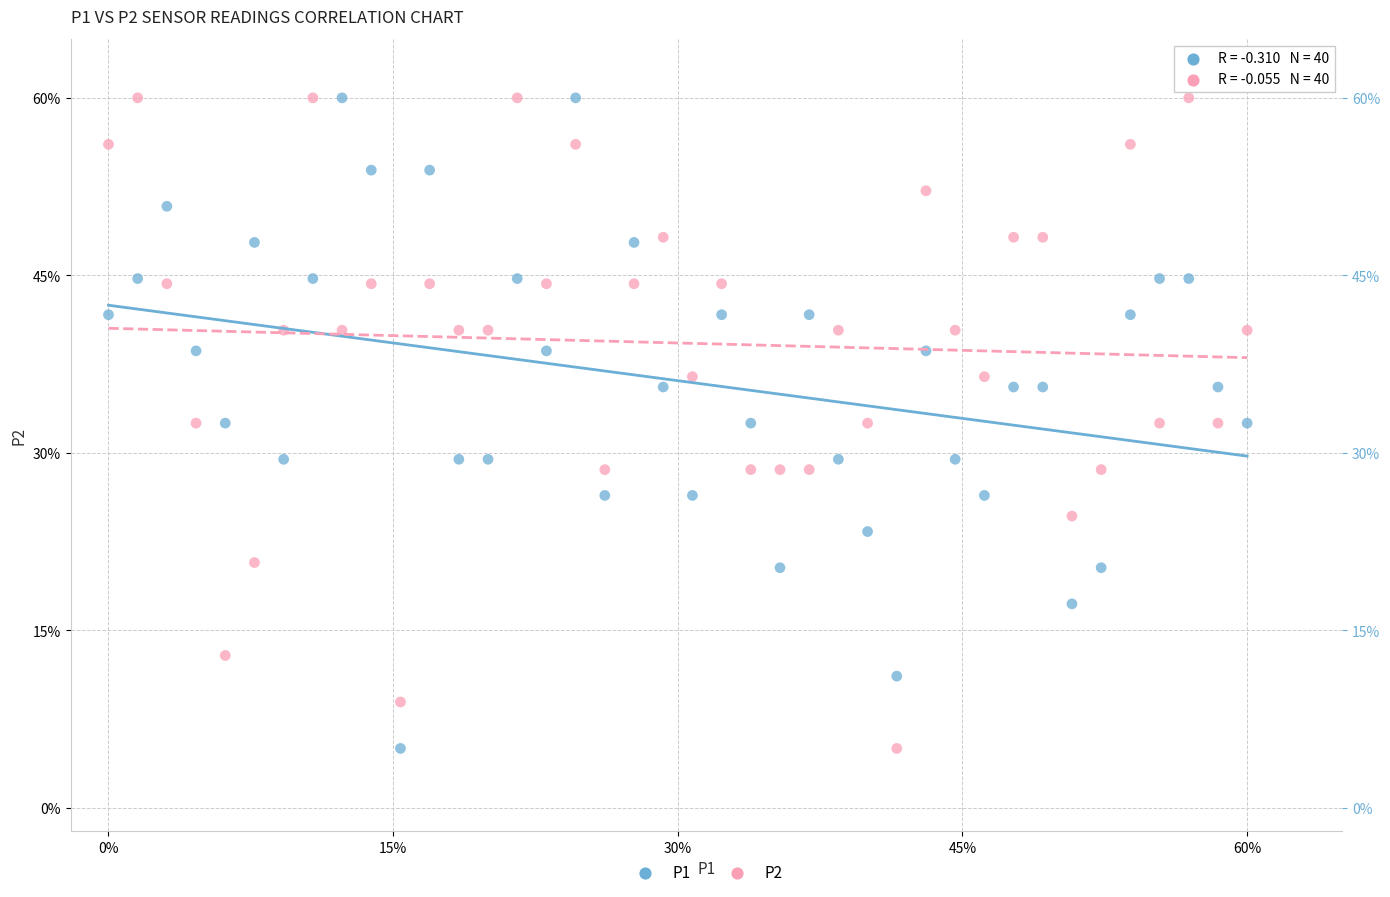

What are all the series names shown in the legend?

P1, P2